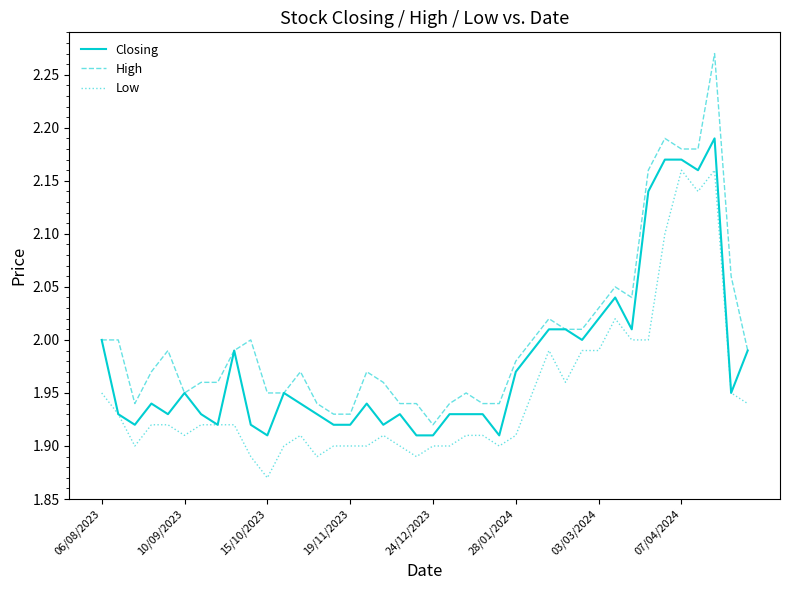

List the series in order of their overall mean, highest first.

High, Closing, Low